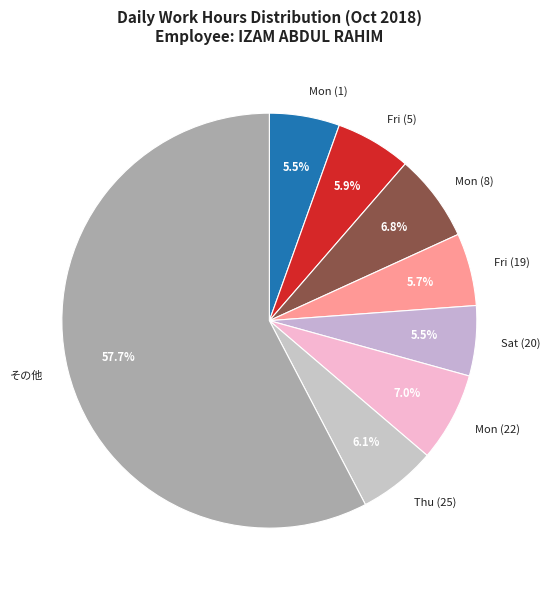

What is the majority slice?

その他